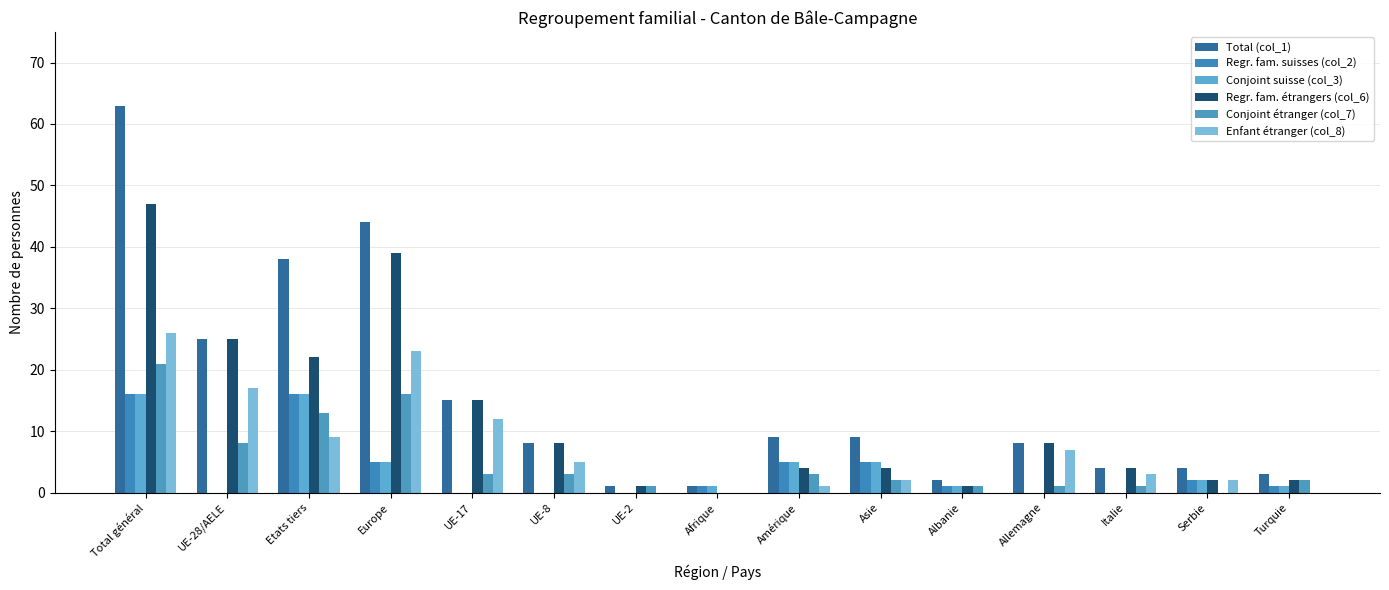

The Total (col_1) series shows 15 at UE-17. True or false?

True